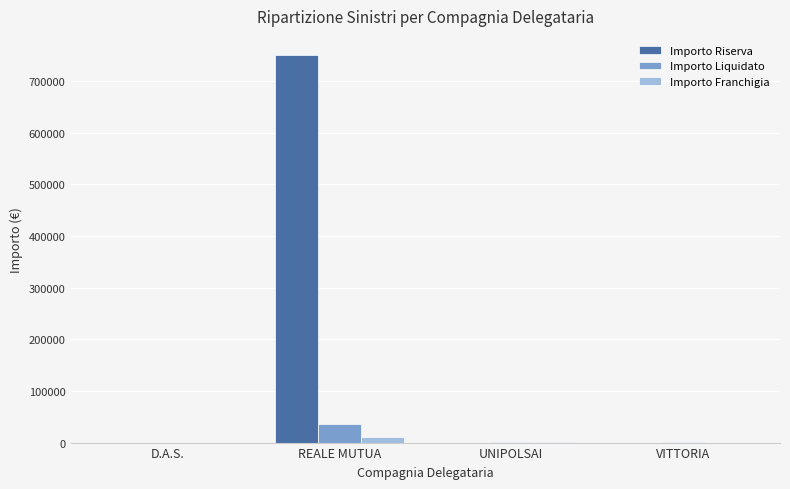

Are the bars horizontal?

No